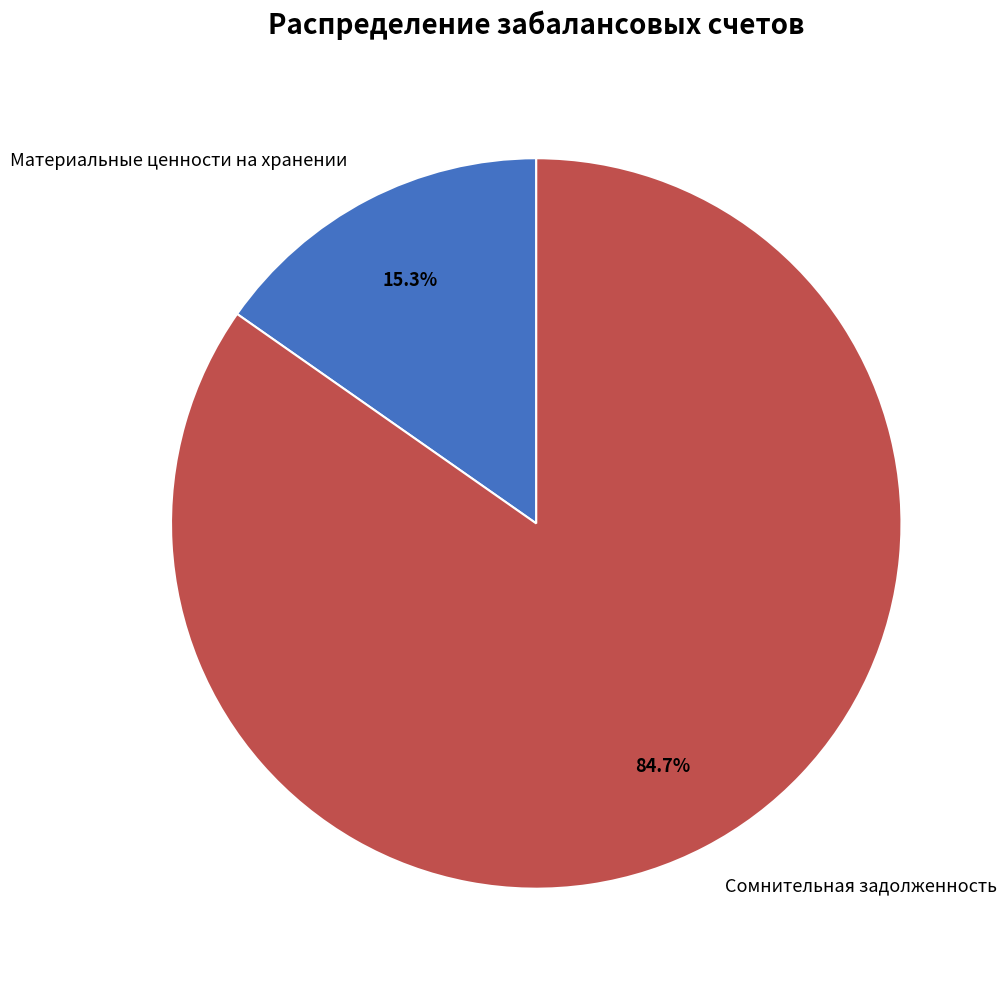

Which slice is the smallest?

Материальные ценности на хранении